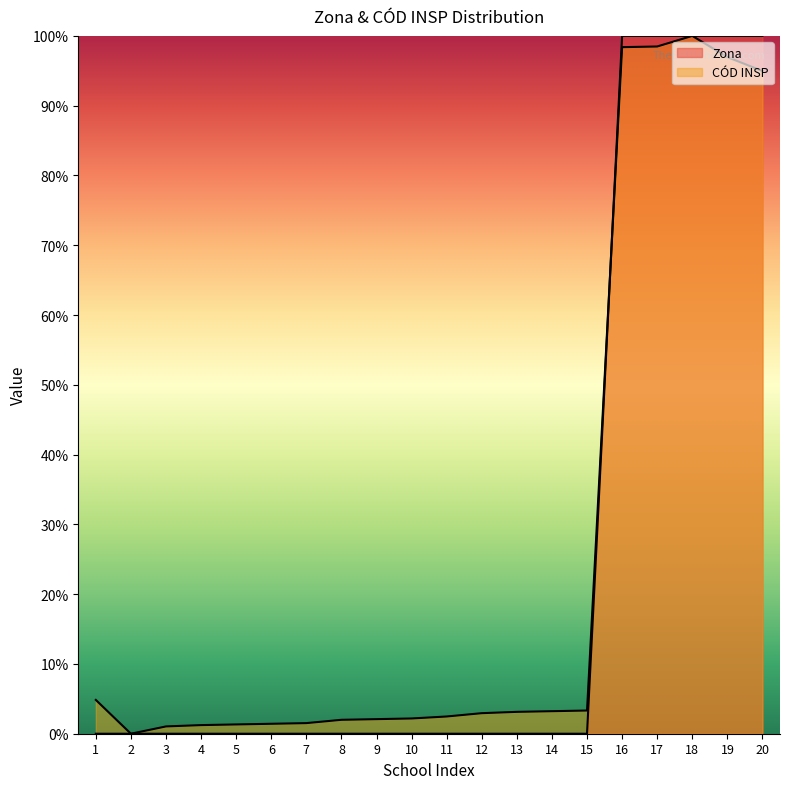

At how many categories does at least one series exceed 46?

5